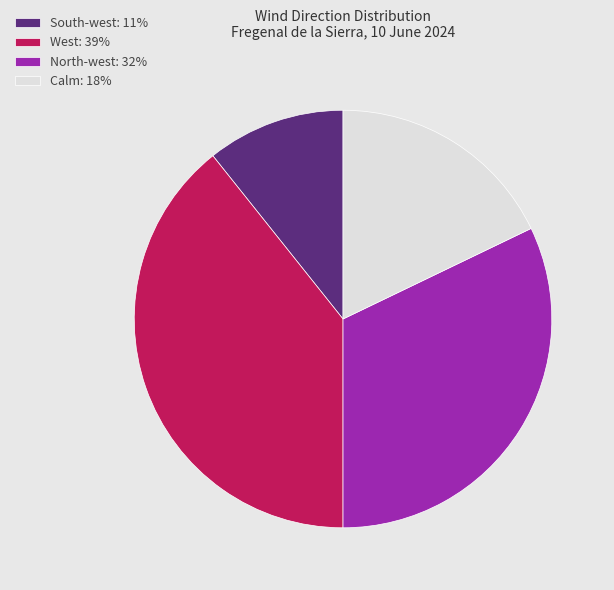

Approximately how many times larger is the value at West: 39% compared to South-west: 11%?

3.7